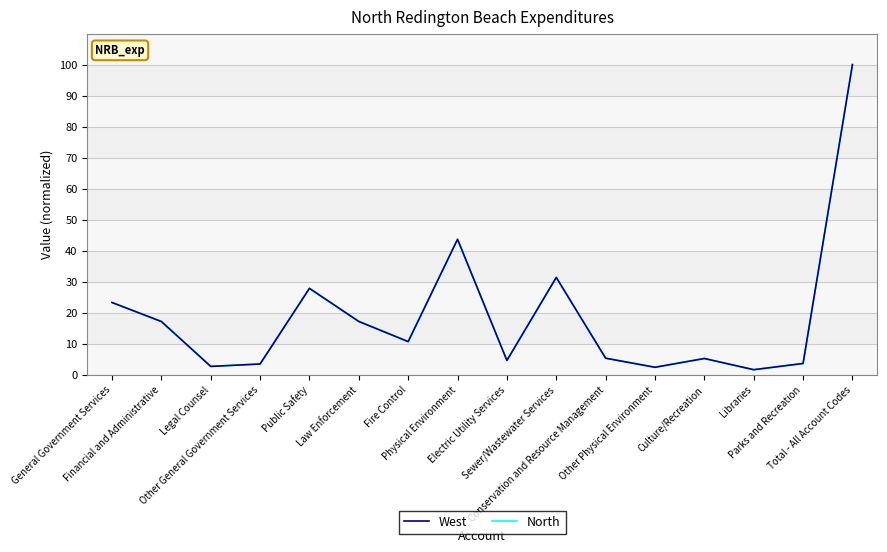

Between Other Physical Environment and Total - All Account Codes, which is larger?

Total - All Account Codes